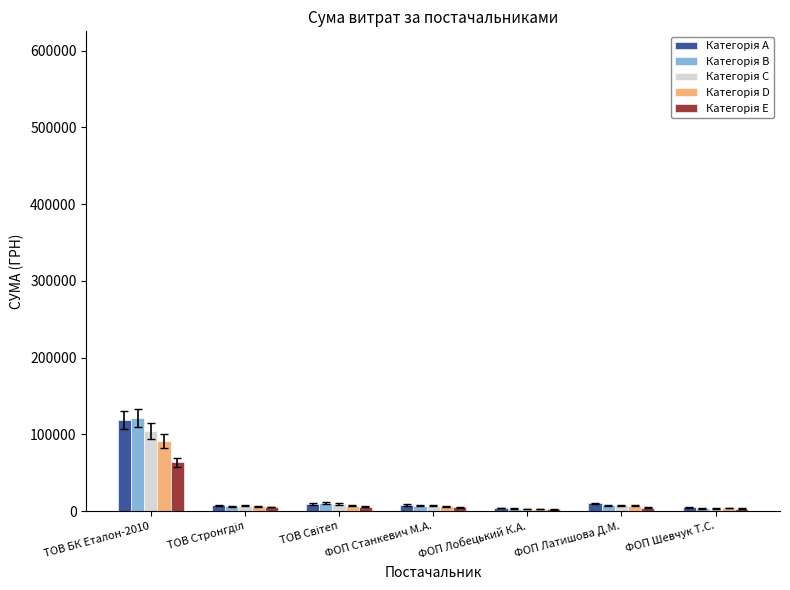

What is the total value across all series at ФОП Лобецький К.А.?

15540.0